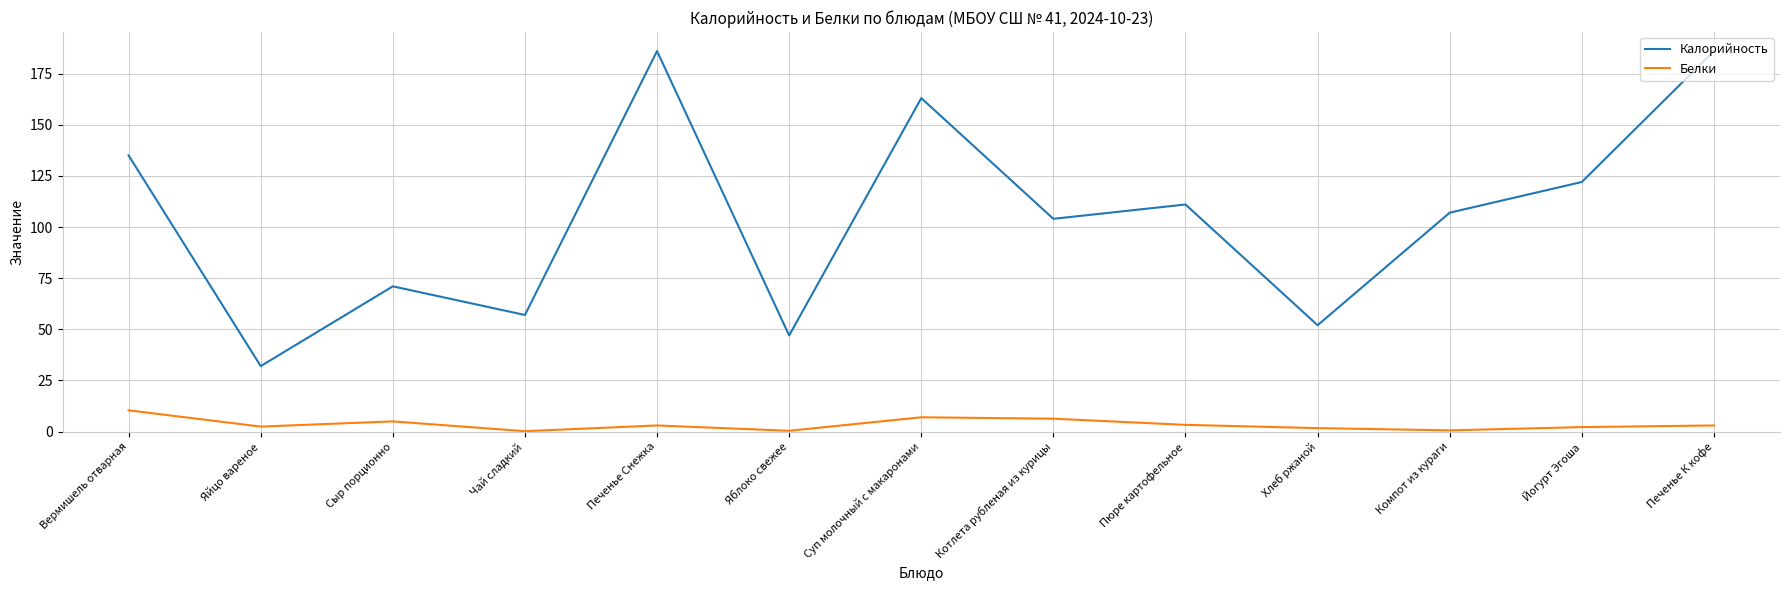

Rank the series by their maximum value, from lowest to highest.

Белки, Калорийность